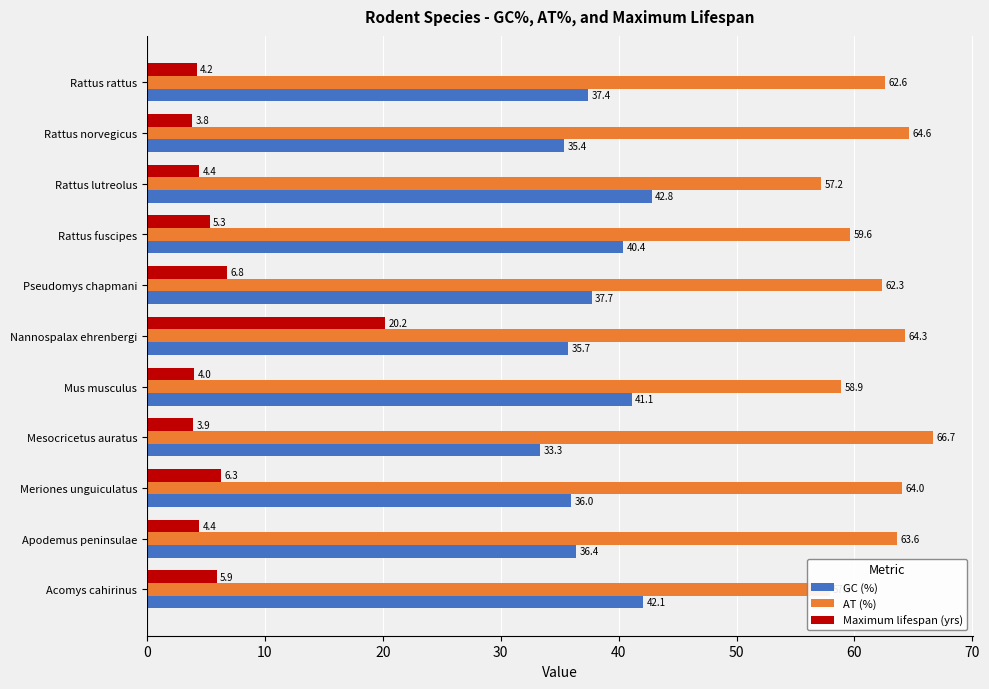

At how many categories does at least one series exceed 59?

8